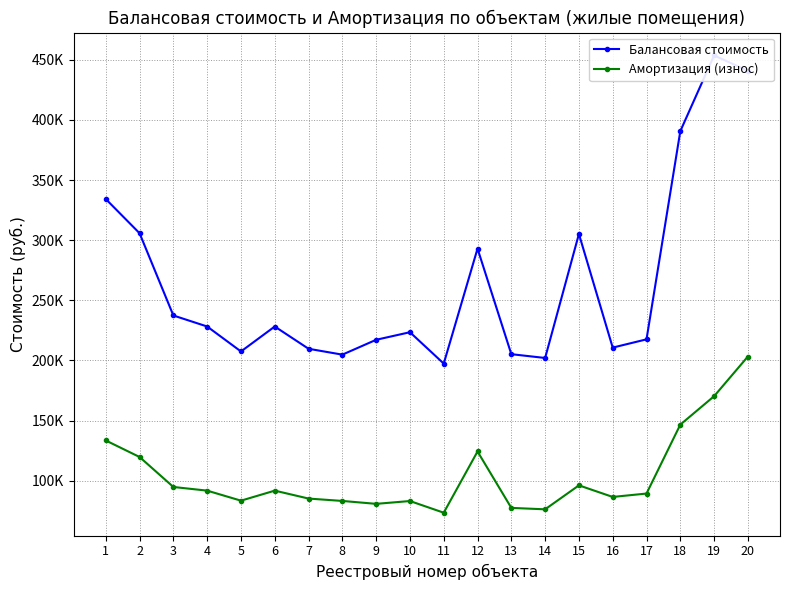

Which has a higher value, 11 or 5?

5